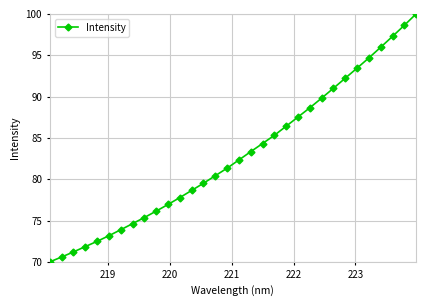

What is the difference between the maximum and minimum values?

30.0